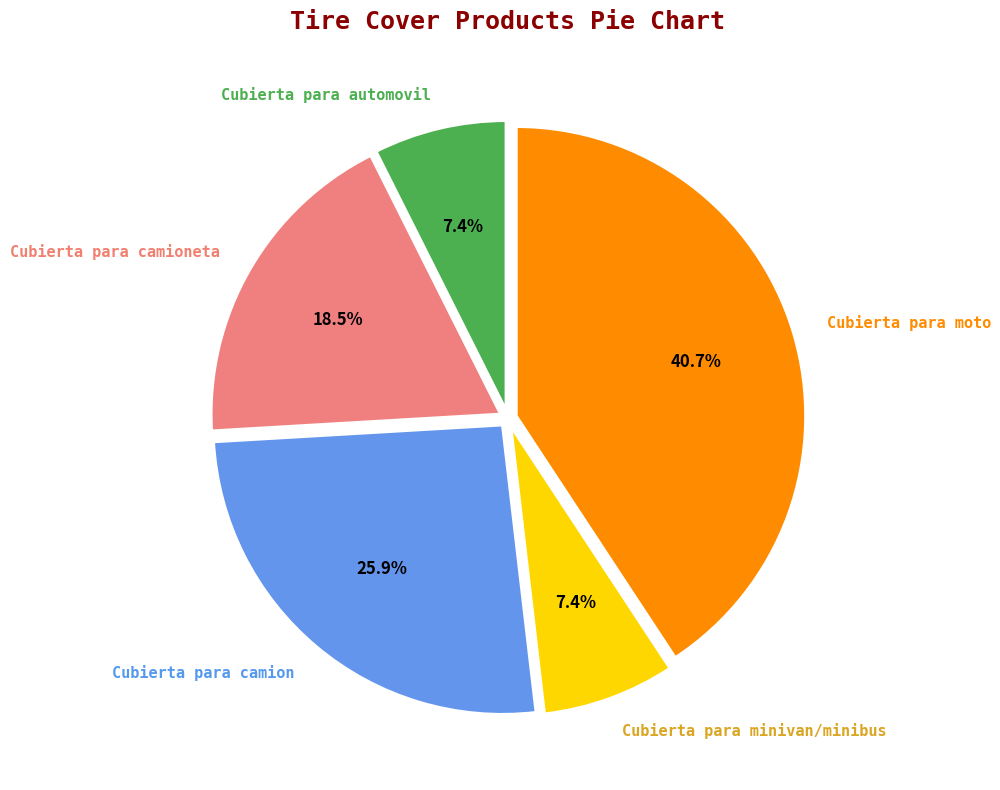

What percentage is the Cubierta para minivan/minibus slice, to the nearest percent?

7%